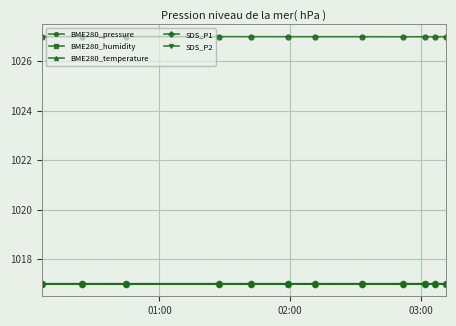

True or false: BME280_pressure and SDS_P1 intersect in this chart.

False